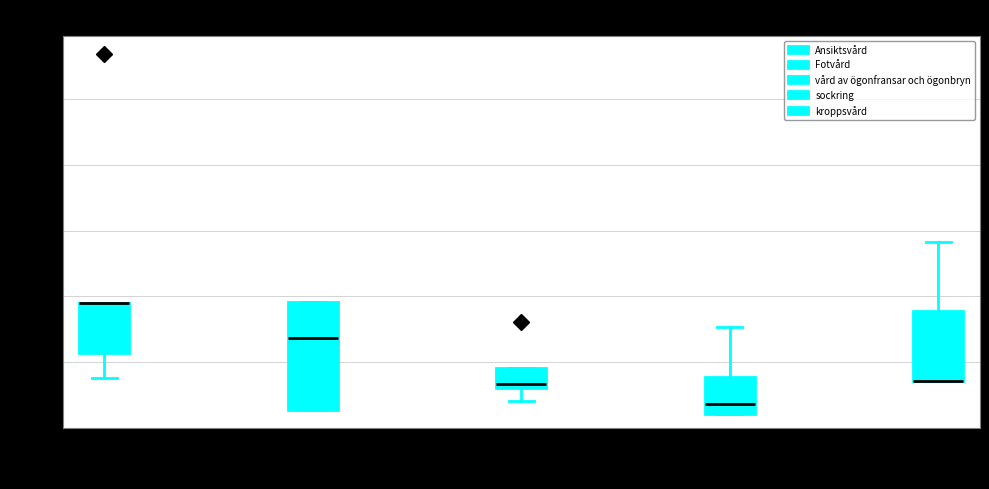

Comparing the boxes themselves (not the whiskers), which one is the tallest?

Fotvård